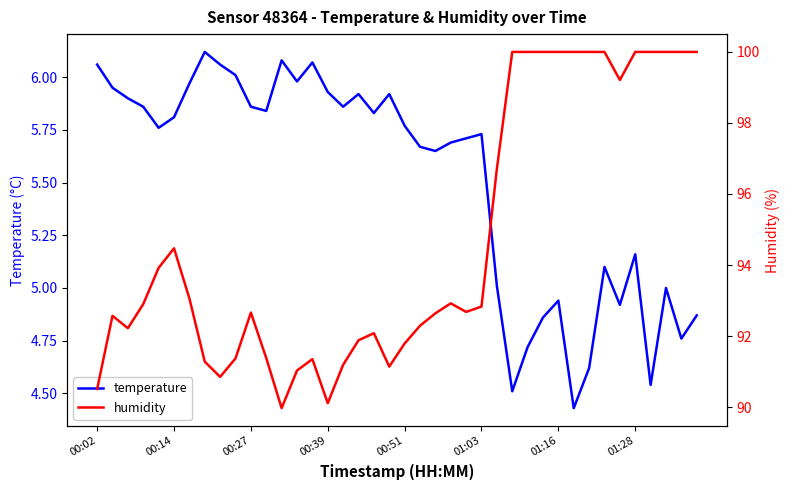

What is the minimum value for humidity?

90.0